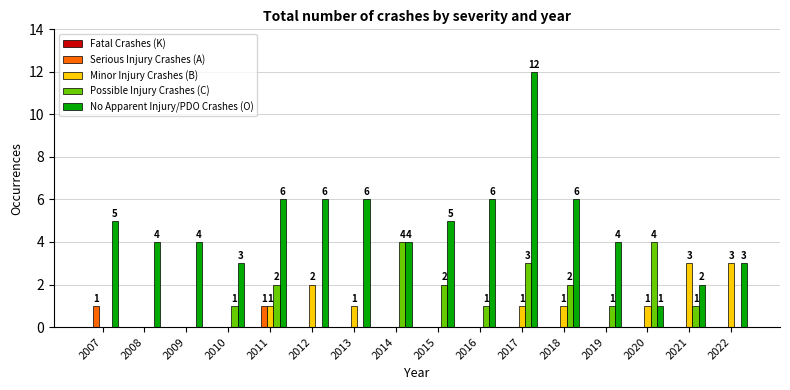

At which category is the sum across all series the highest?

2017